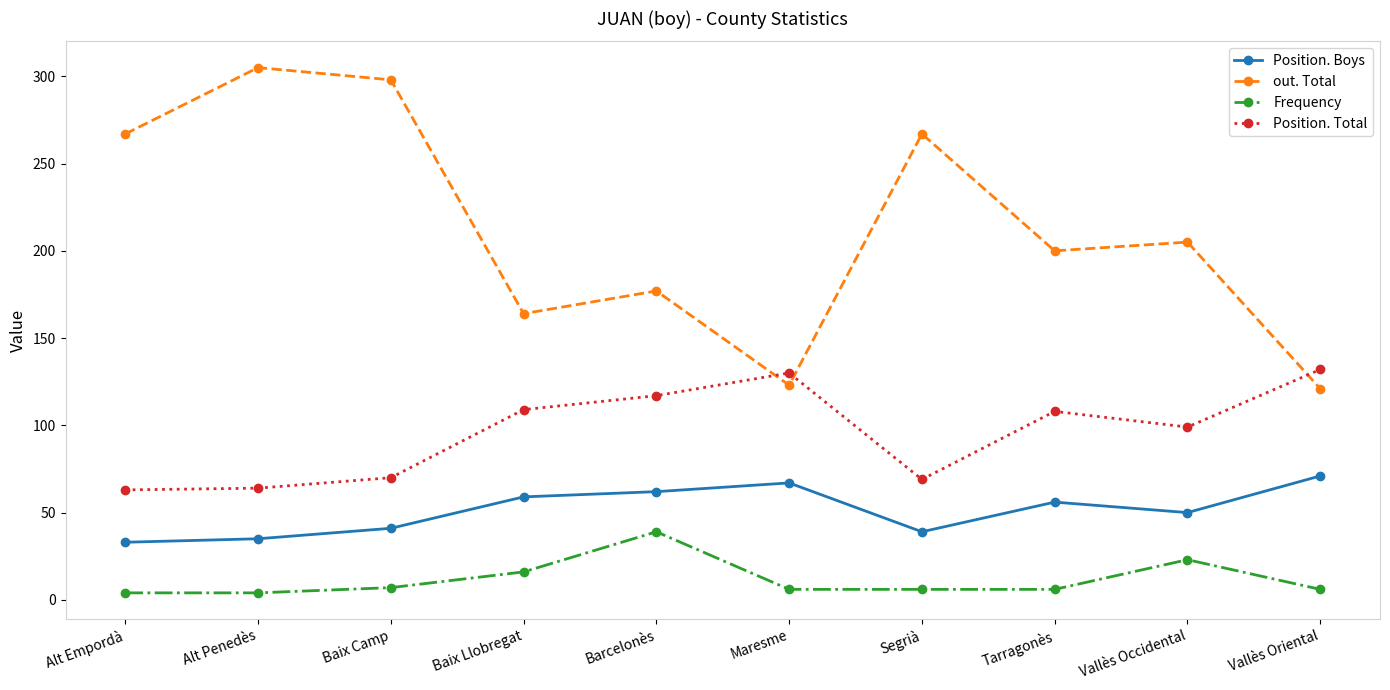

What is the value of the Position. Total point at the 1st from the left?

63